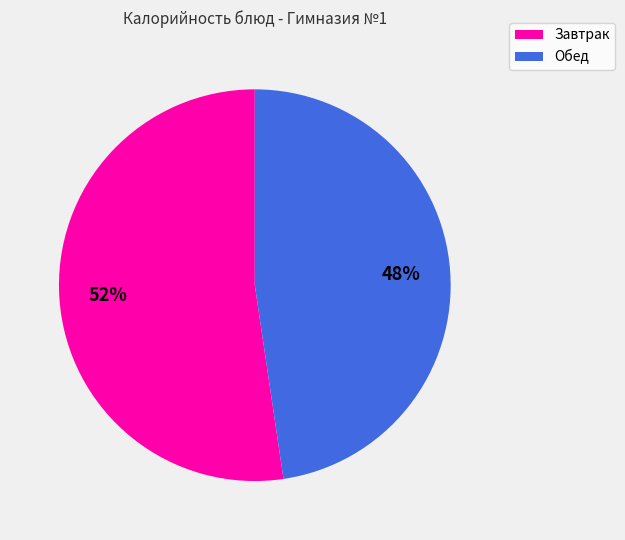

To the nearest percent, what is the average slice percentage?

50%